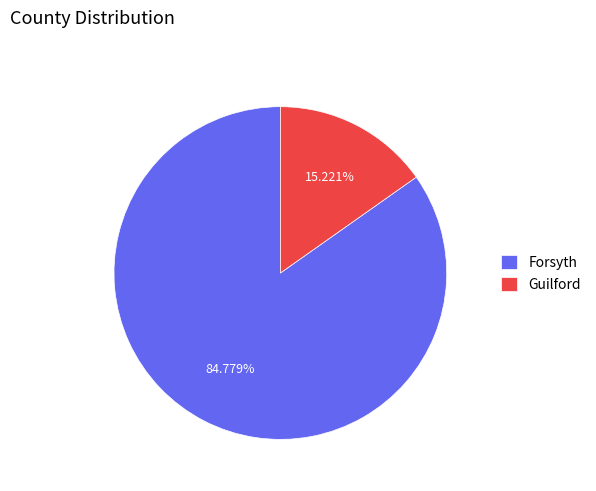

To the nearest percent, what portion does Forsyth represent?

85%